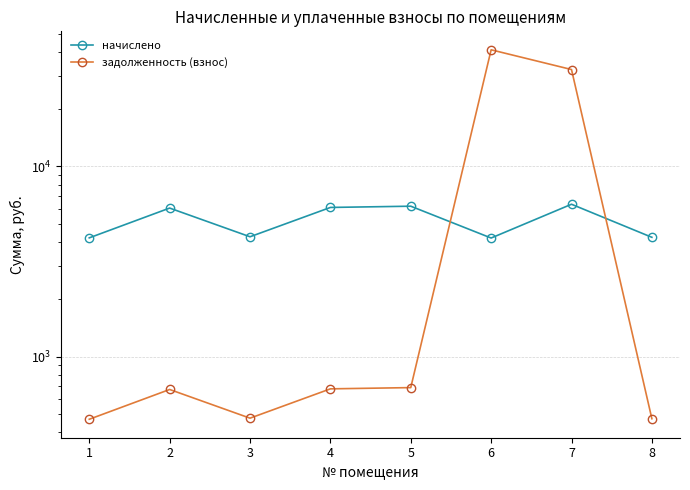

Rank the series by their maximum value, from highest to lowest.

задолженность (взнос), начислено